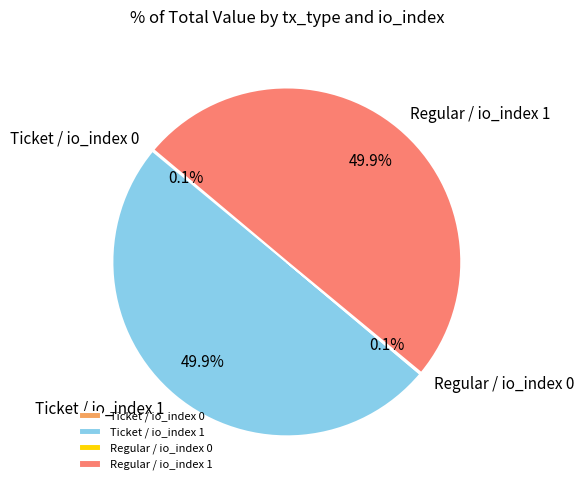

Is the sum of Ticket / io_index 1 and Regular / io_index 1 greater than half?

Yes